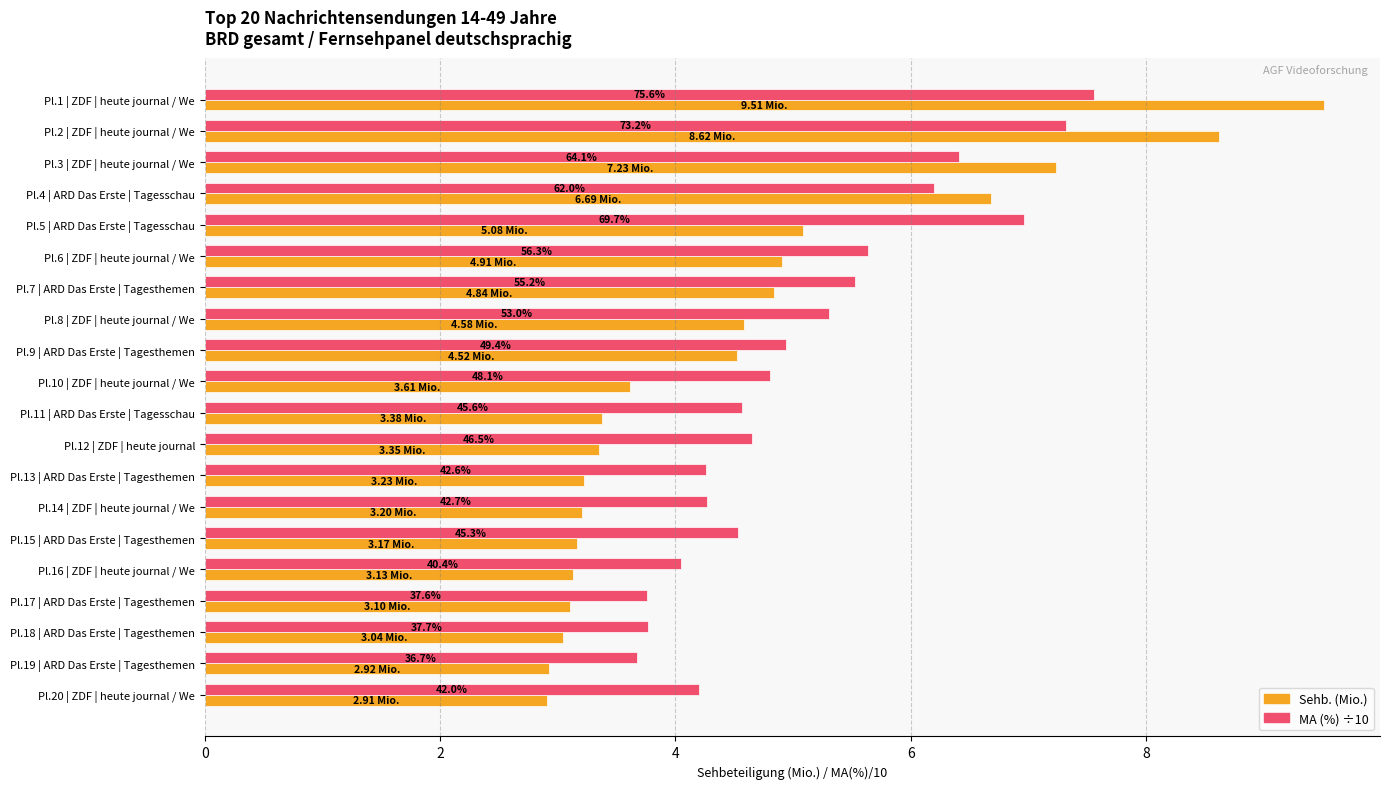

What are all the series names shown in the legend?

Sehb. (Mio.), MA (%) ÷10